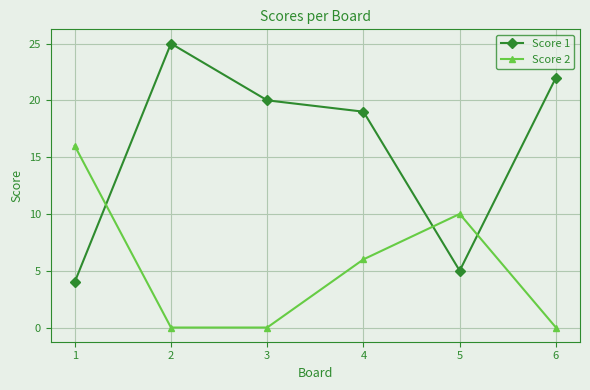

True or false: Score 2 has more than 1 points higher than both neighbors.

False